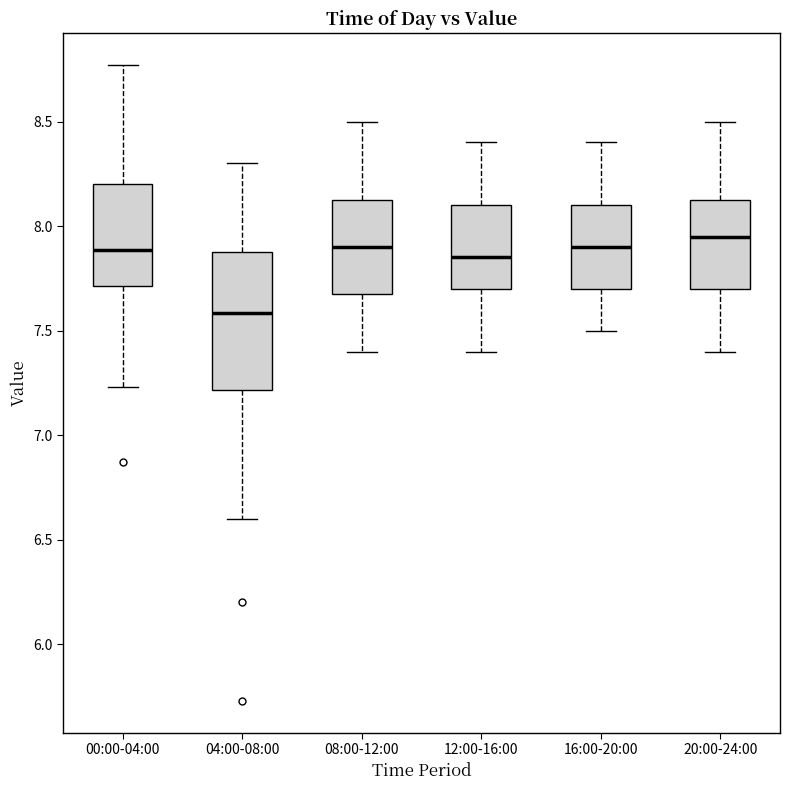

Where does the median line of the box for 08:00-12:00 sit on the y-axis? The values are not printed on the chart, so give them approximately, as read against the axis.

7.90